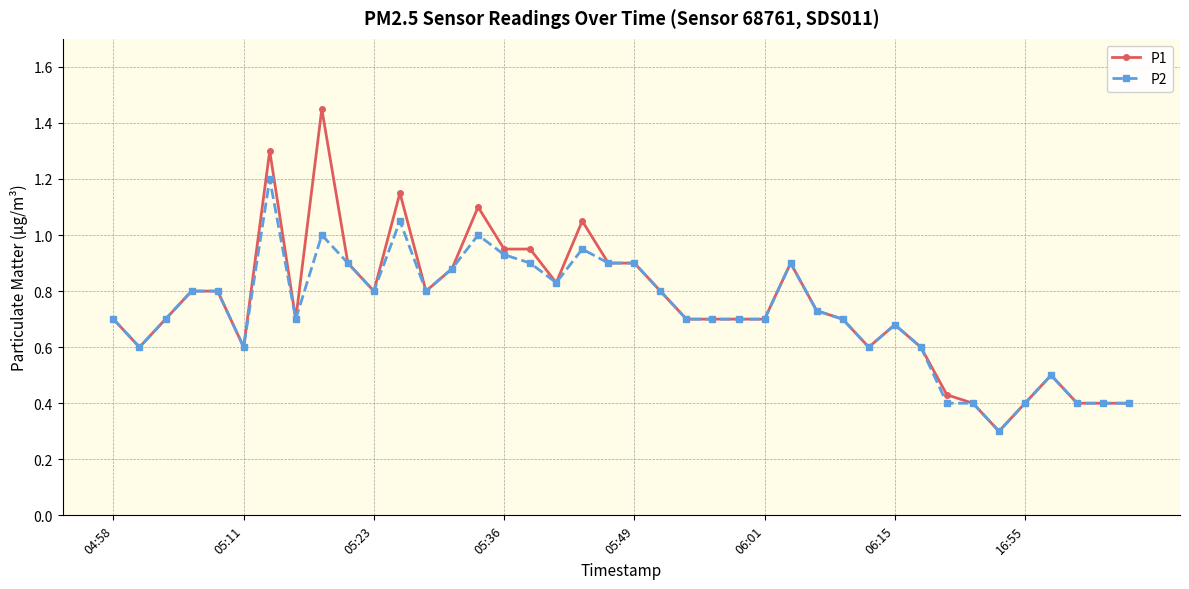

Is this an area chart (filled region under the line)?

No